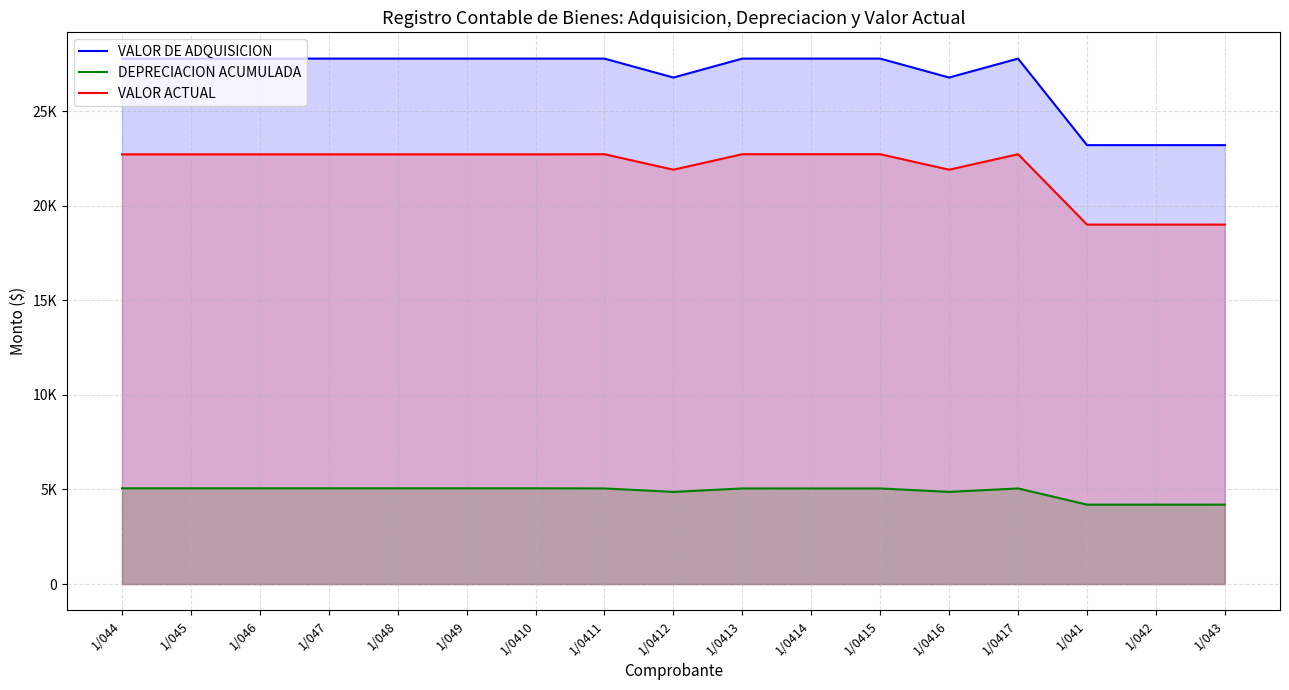

What are all the series names shown in the legend?

VALOR DE ADQUISICION, DEPRECIACION ACUMULADA, VALOR ACTUAL